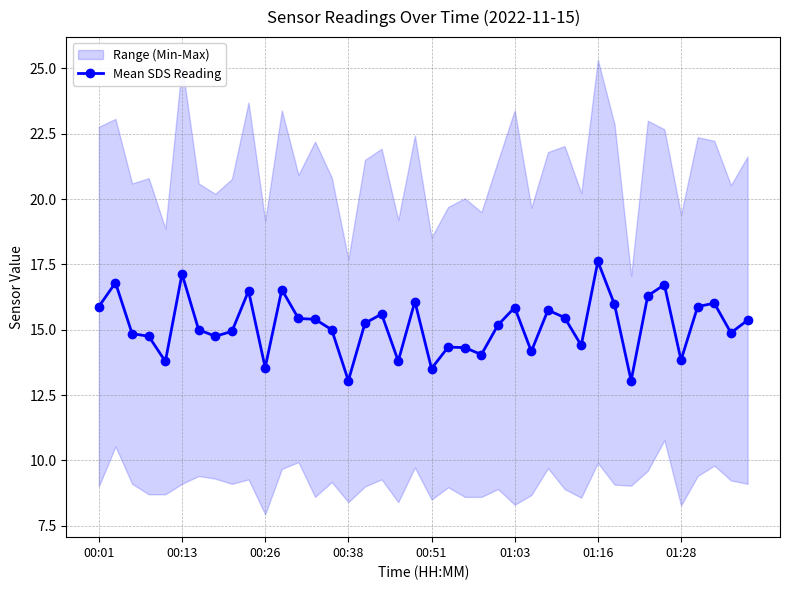

What is the highest value of the Mean SDS Reading series?

17.6